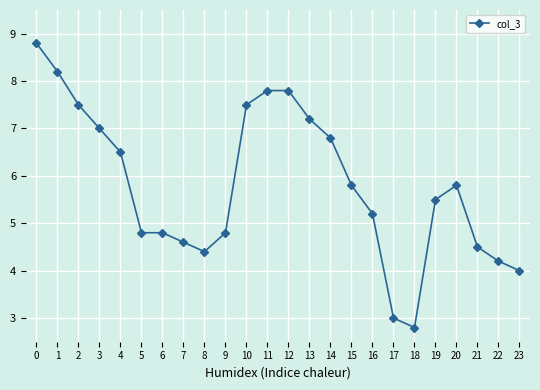

True or false: the data has more than 0 interior local peaks.

True